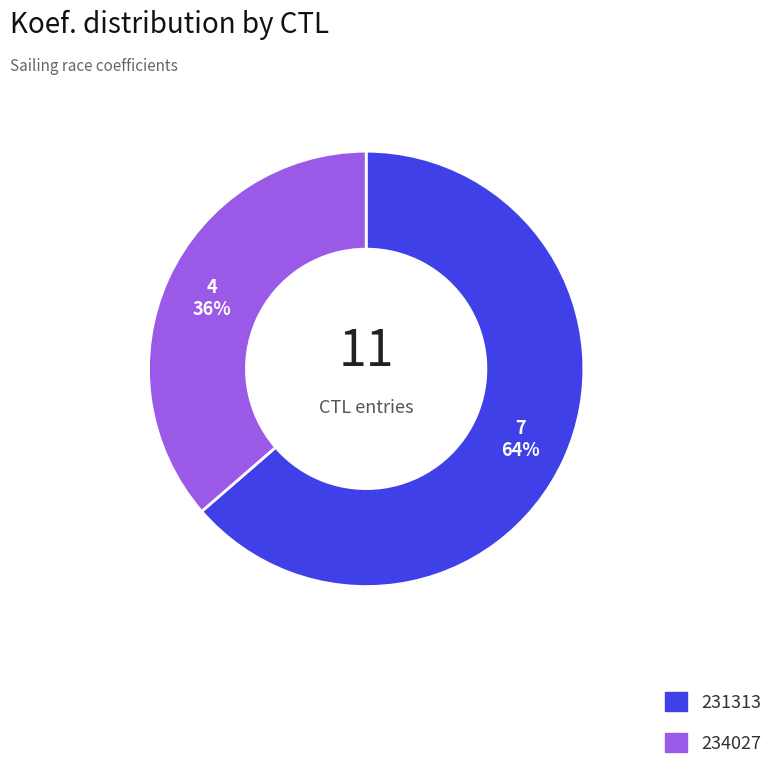

How many slices are in this pie chart?

2